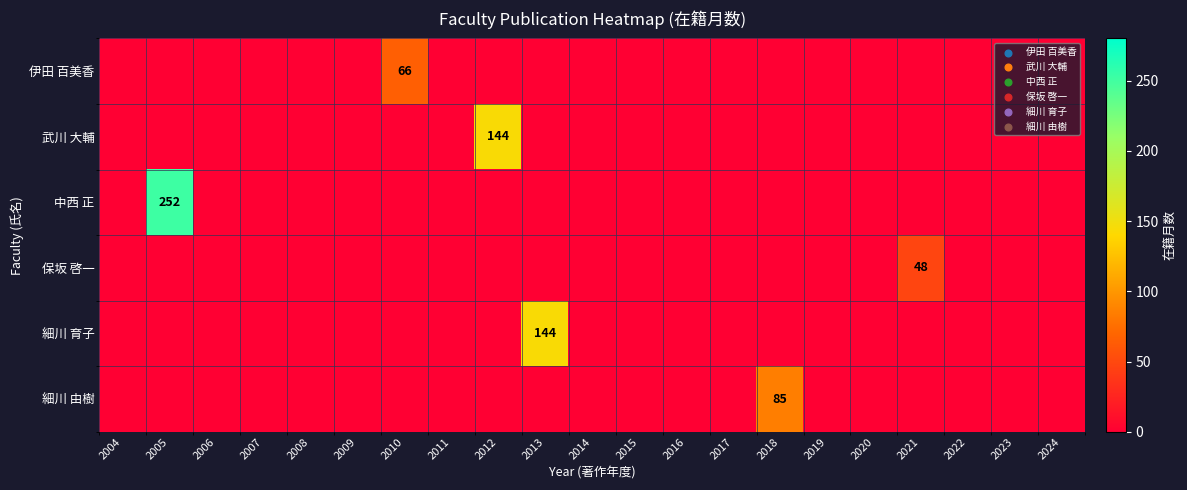

At which label does 細川 育子 reach its minimum?

2004